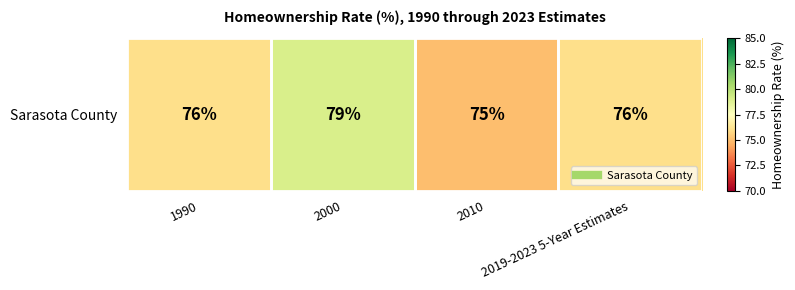

What is the change in value from 2000 to 2010?

-4